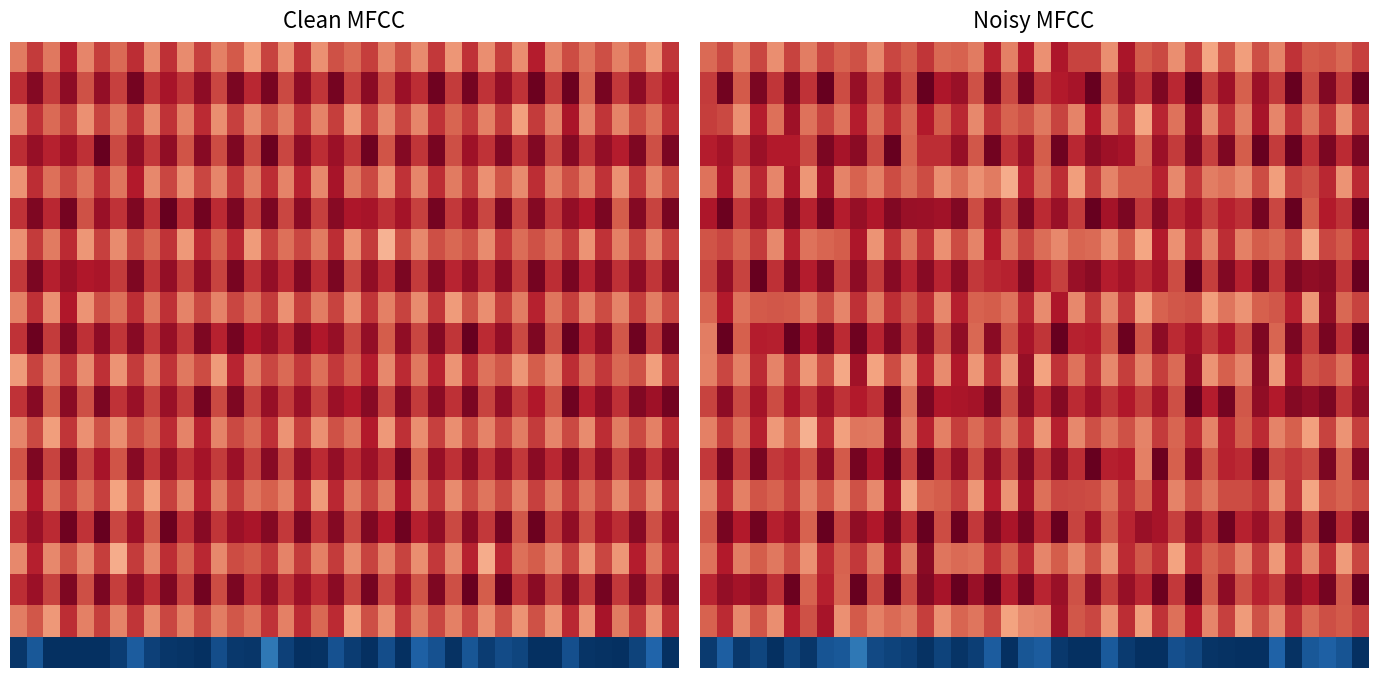

What is the spread (max minus min) of values at 26?

12414.7